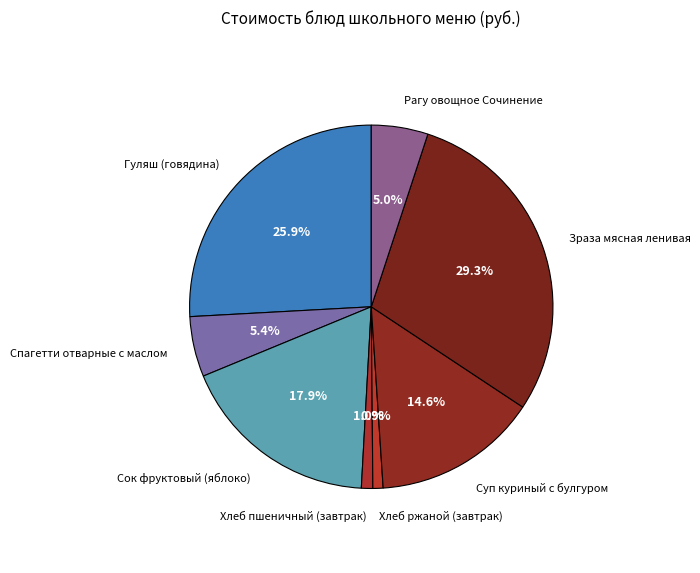

What percentage do Зраза мясная ленивая and Сок фруктовый (яблоко) together represent?

47.2%